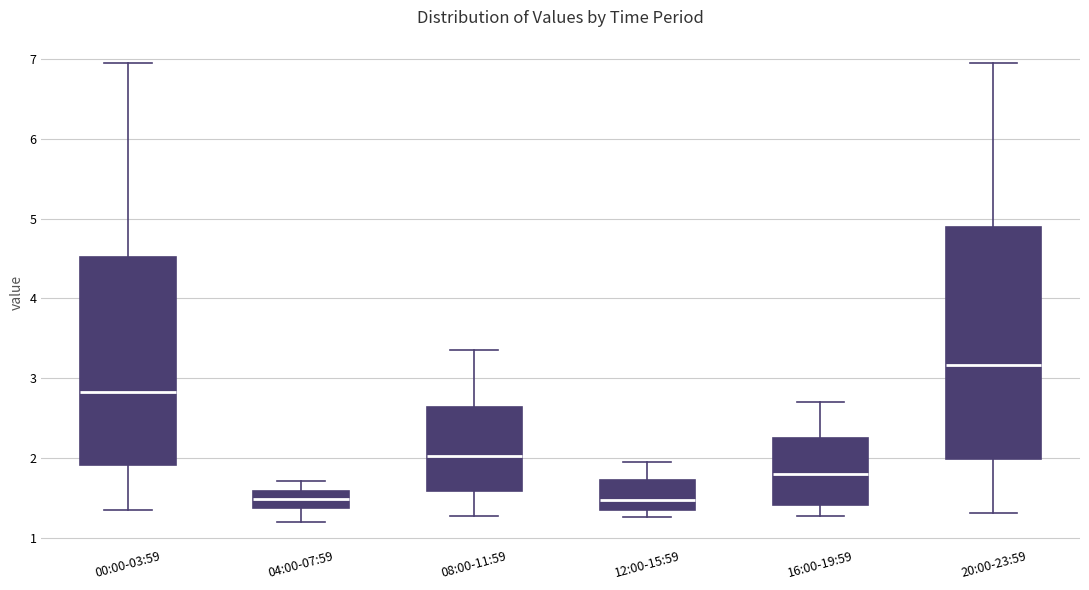

Comparing the boxes themselves (not the whiskers), which one is the tallest?

20:00-23:59